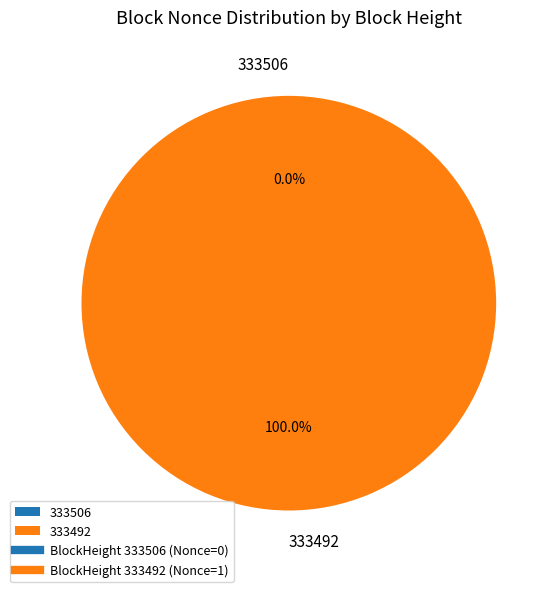

Count the number of slices in the pie.

2